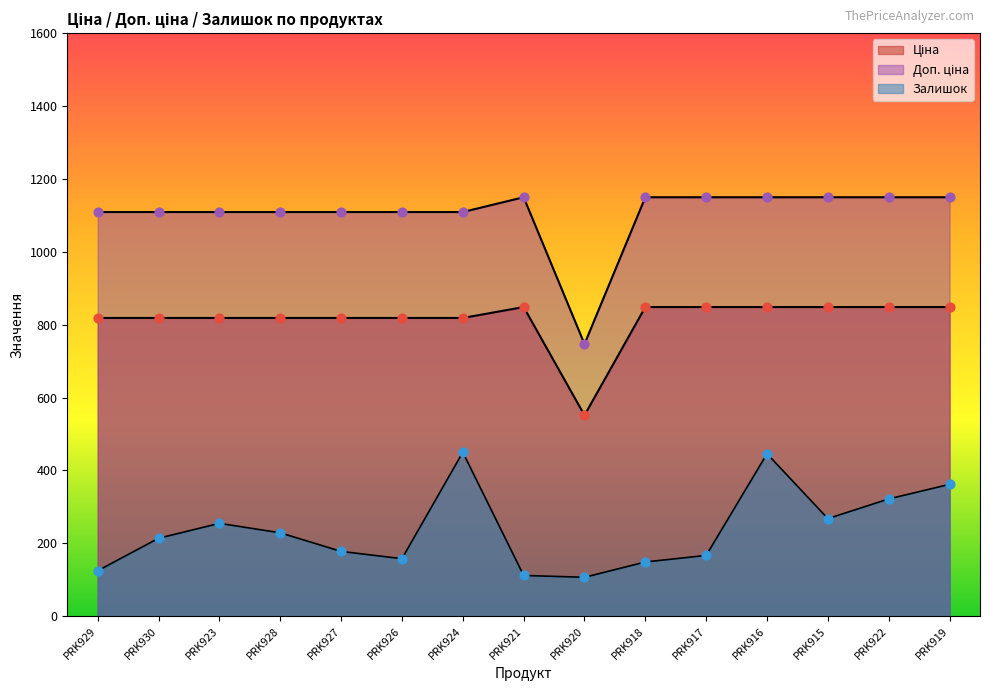

Is the value of Доп. ціна at PRK915 greater than the value of Ціна at PRK921?

Yes